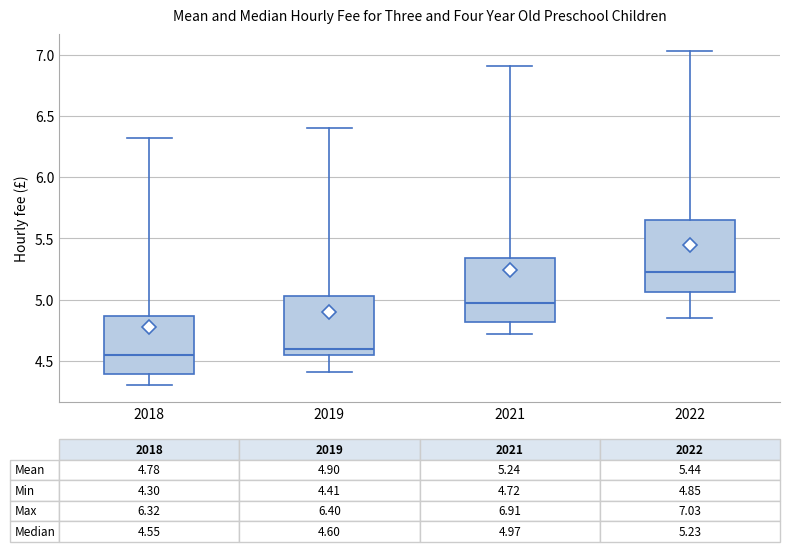

Which box's median line is the highest?

2022